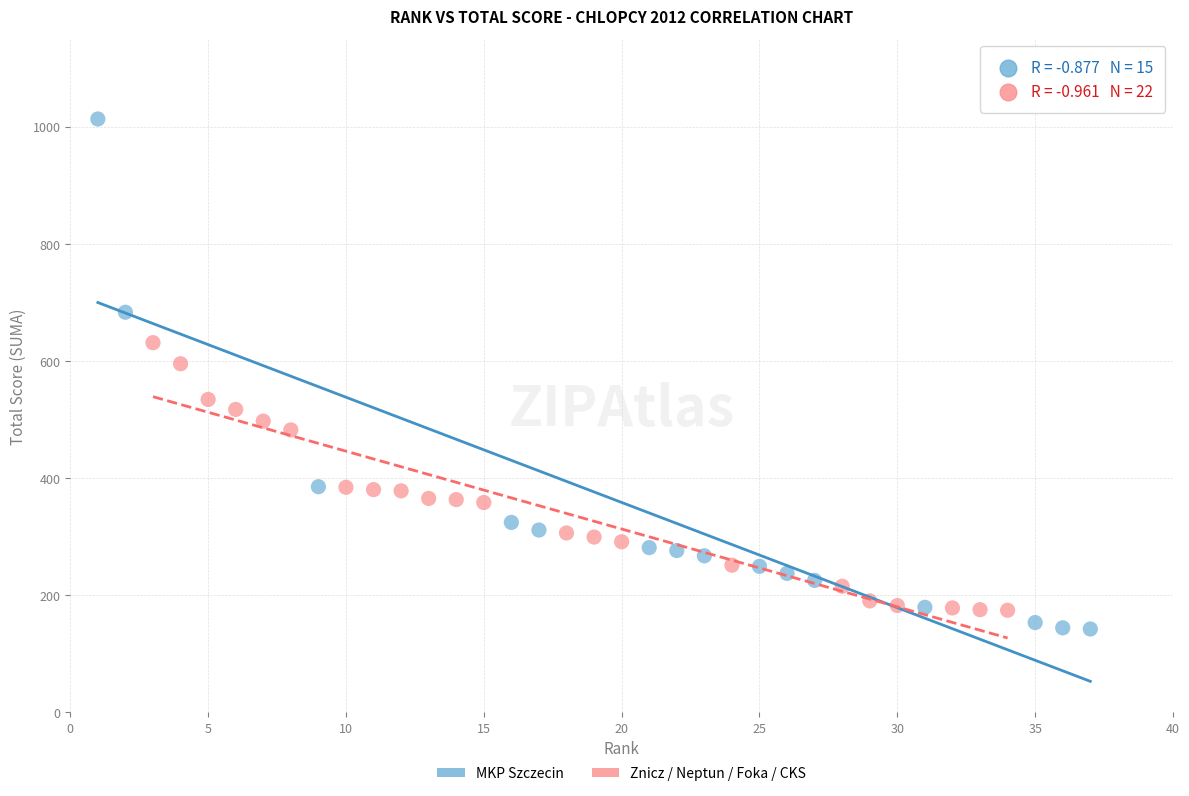

Which series has the largest Y range (max minus min)?

MKP Szczecin